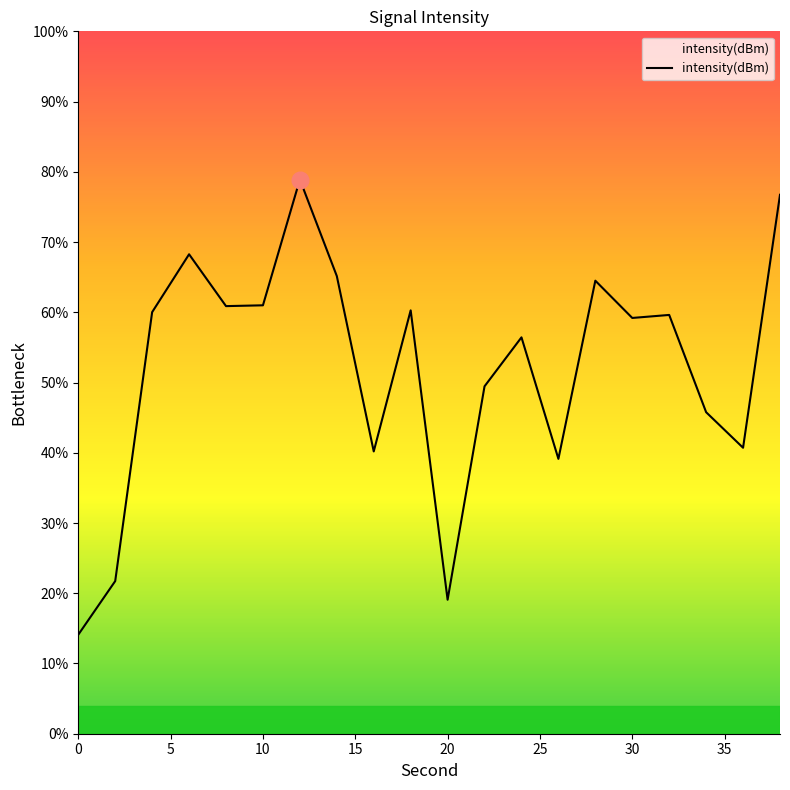

How many values are below -126?

11